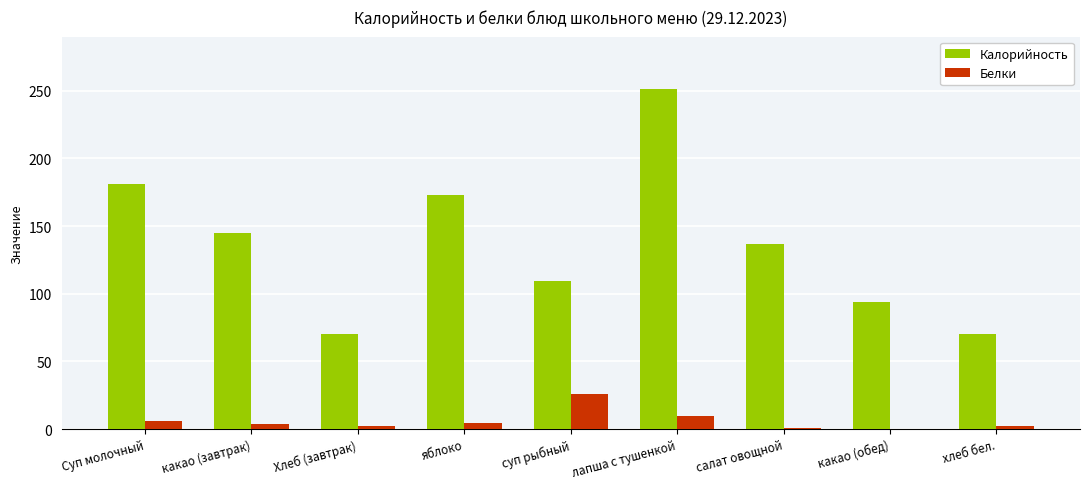

Which series changed the most between лапша с тушенкой and какао (обед)?

Калорийность